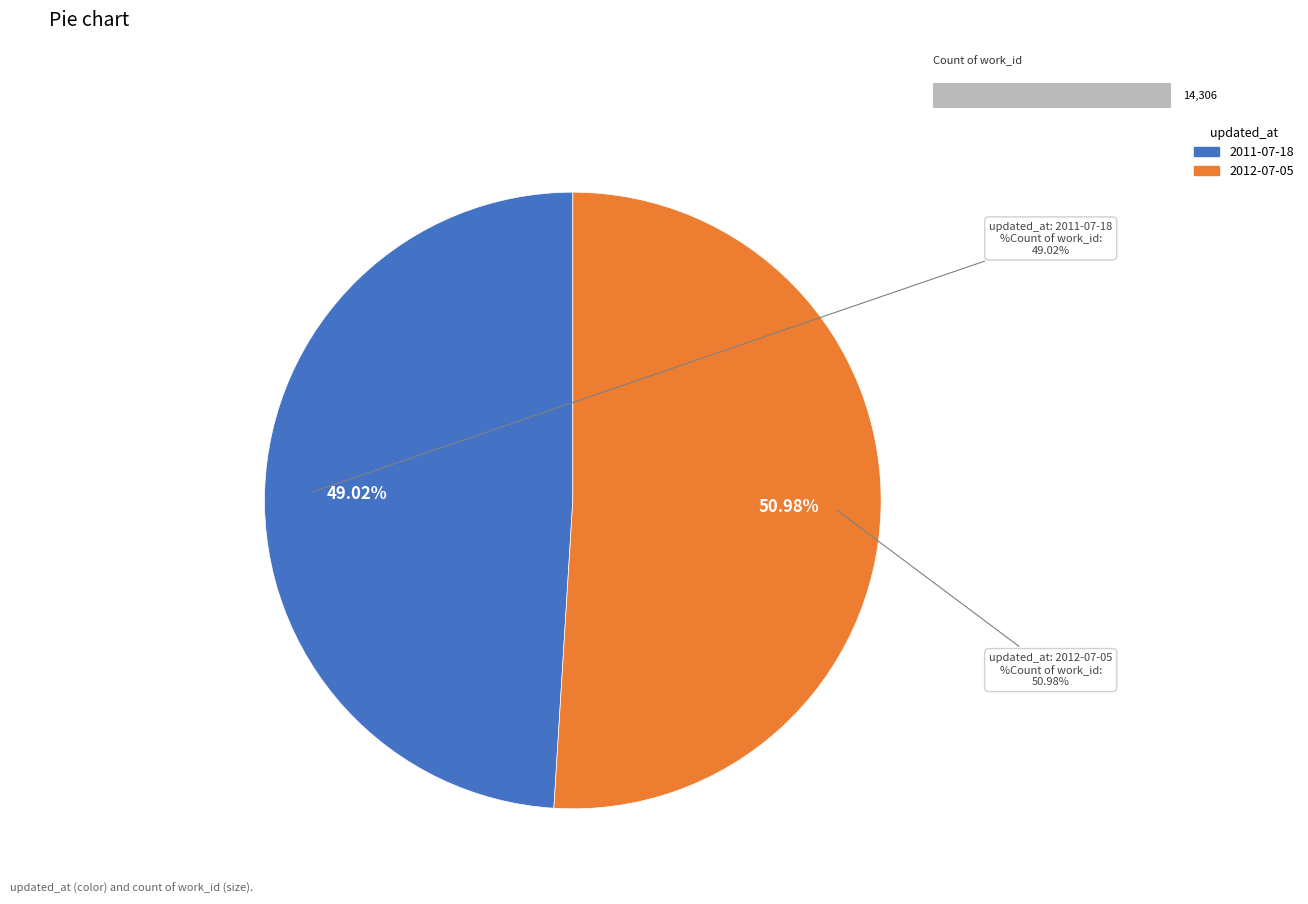

Which category has the biggest portion of the pie?

2012-07-05